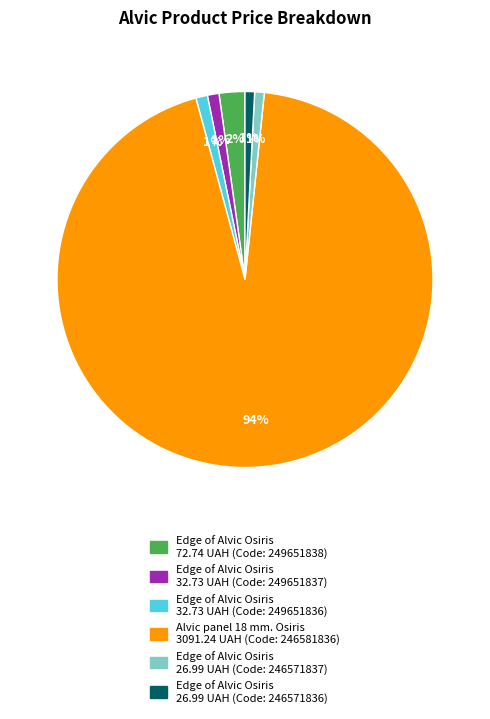

To the nearest percent, what is the average slice percentage?

17%